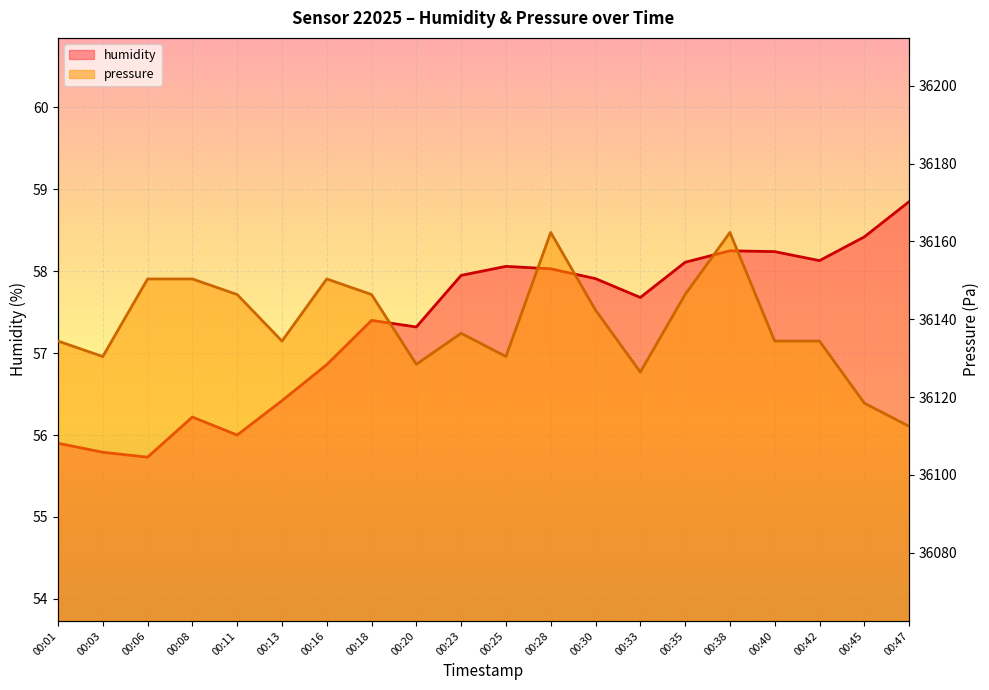

How many values in the pressure series exceed 36136?

10